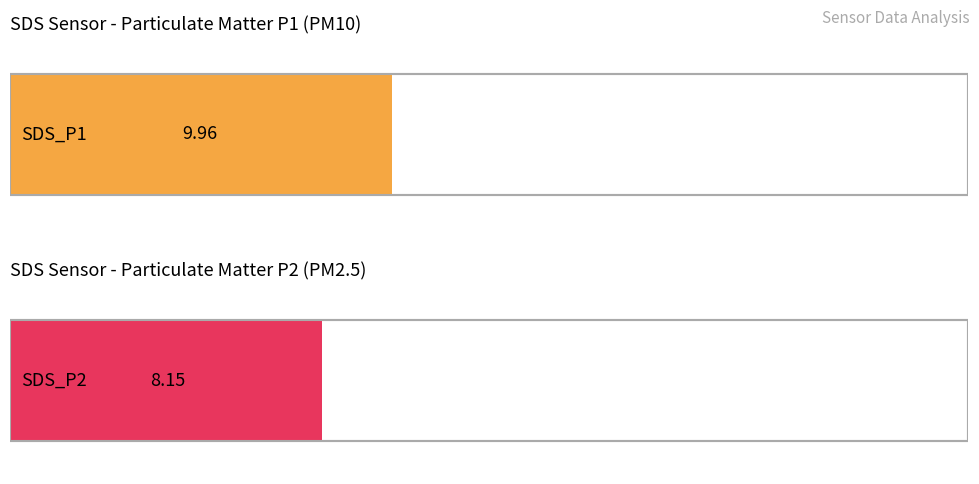

True or false: SDS_P1 has a value of 27.1 at 01:51.

False